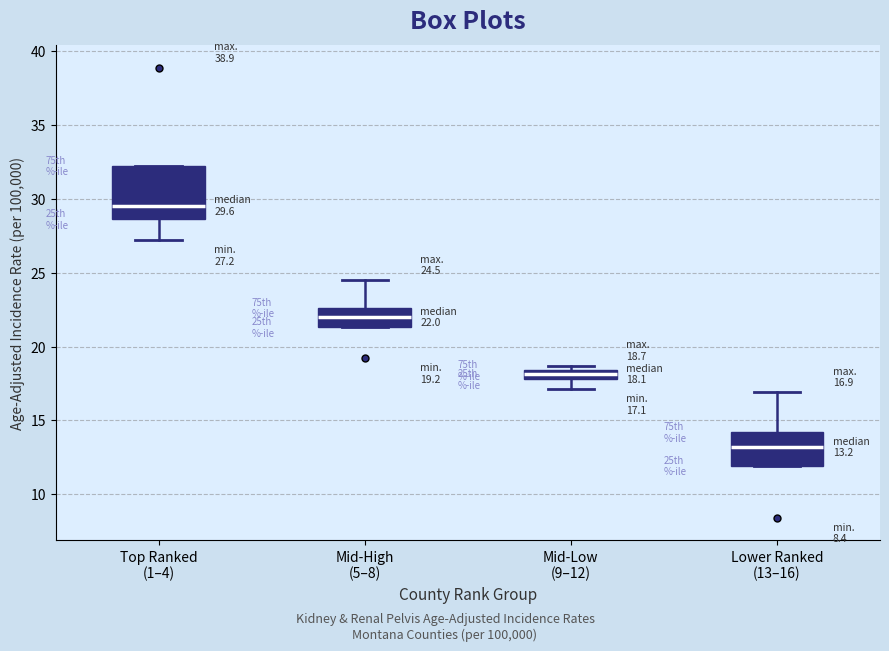

Comparing the boxes themselves (not the whiskers), which one is the tallest?

Top Ranked (1–4)